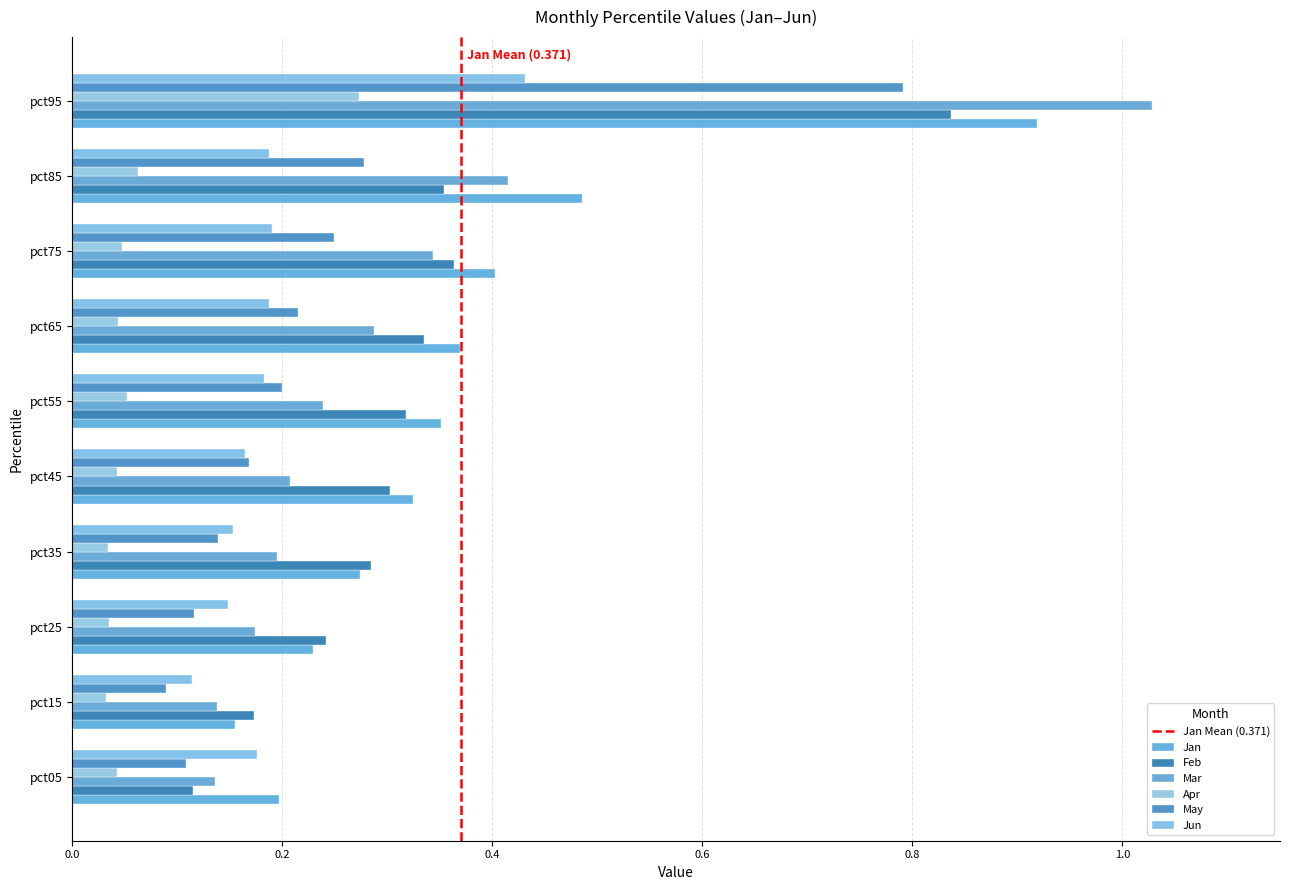

How many categories are shown in the chart?

10